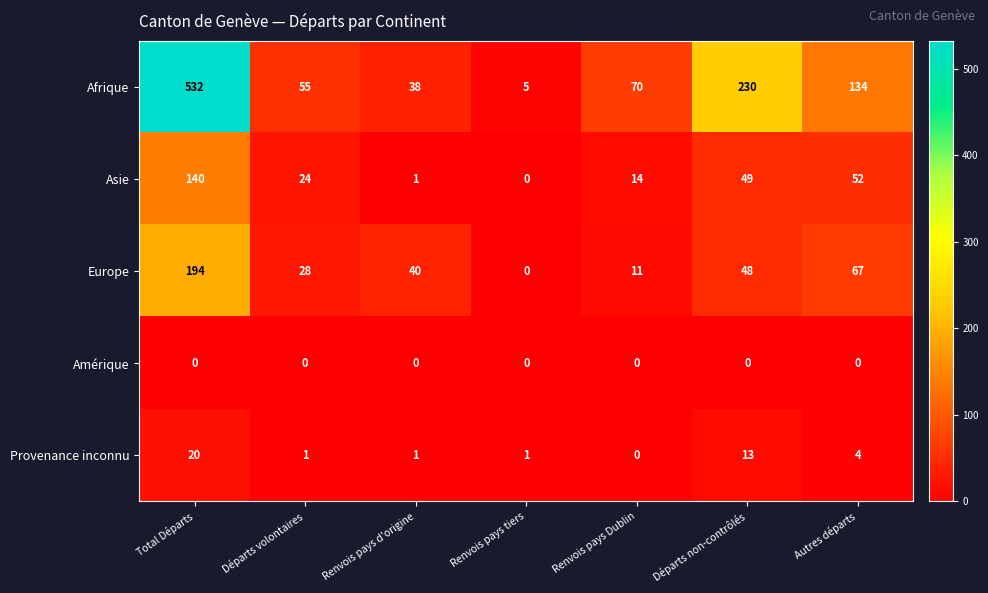

What is the sum of all Afrique values?

1064